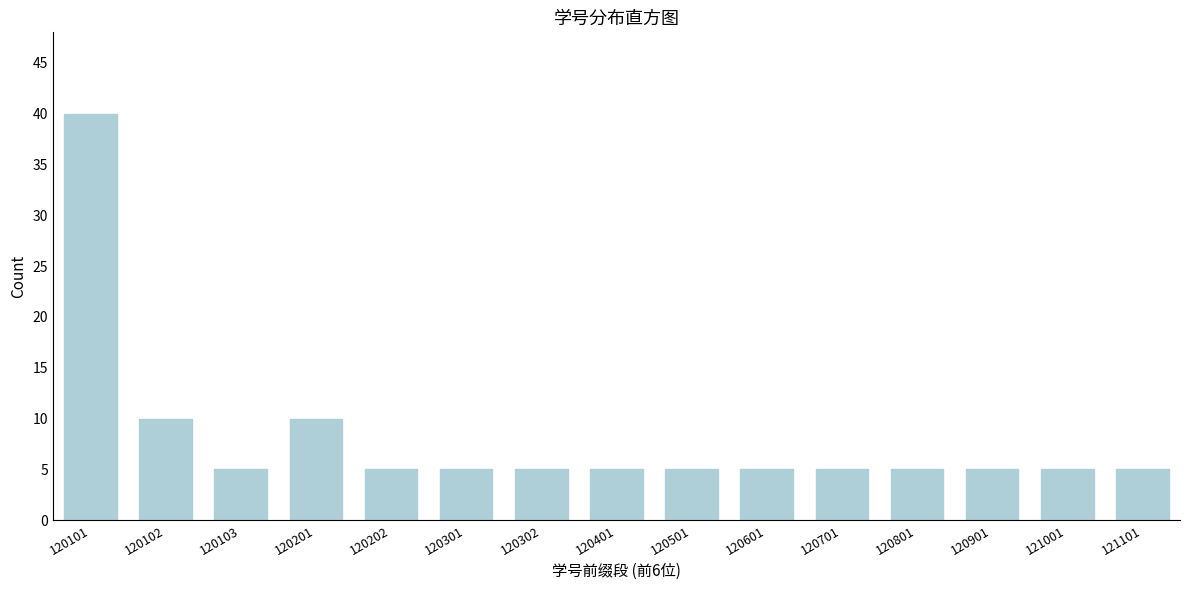

Reading left to right, transcribe all the data shown in this chart.

120101=40	120102=10	120103=5	120201=10	120202=5	120301=5	120302=5	120401=5	120501=5	120601=5	120701=5	120801=5	120901=5	121001=5	121101=5